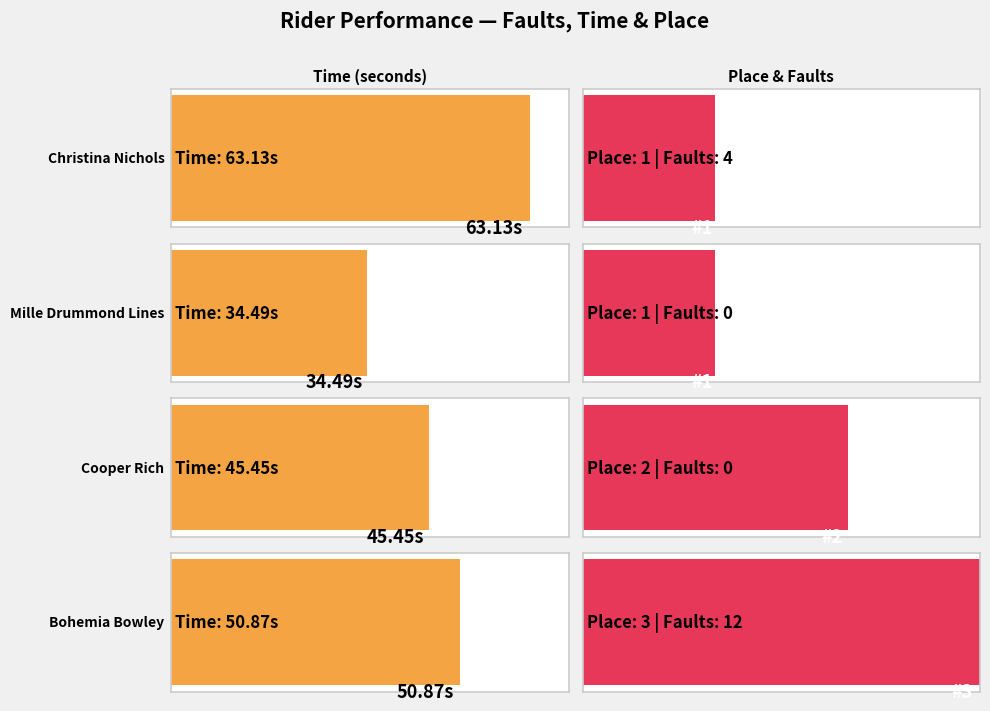

Is it true that Time equals 34.5 at Mille Drummond Lines
(0 faults)?

True